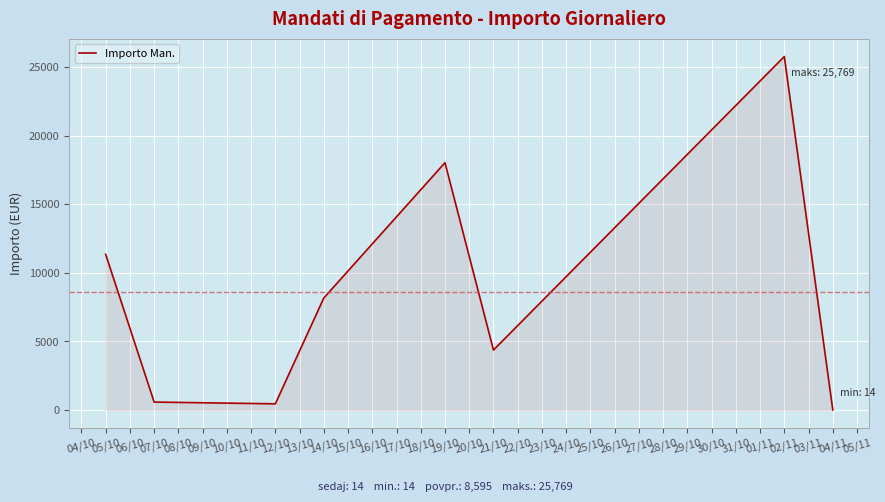

Where is the data nearest to the value 12891?

05/10